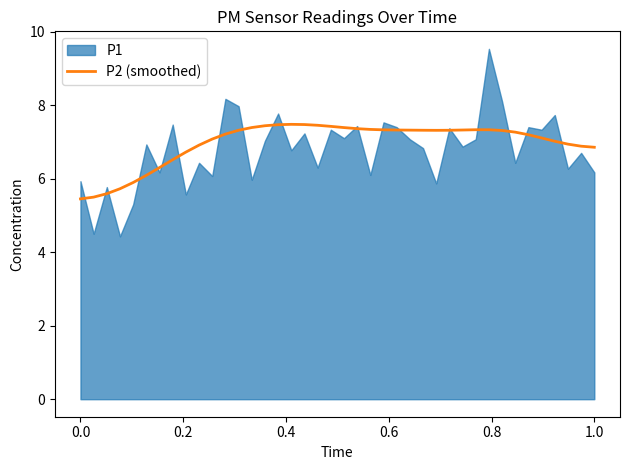

What is the maximum value for P2 (smoothed)?

7.5